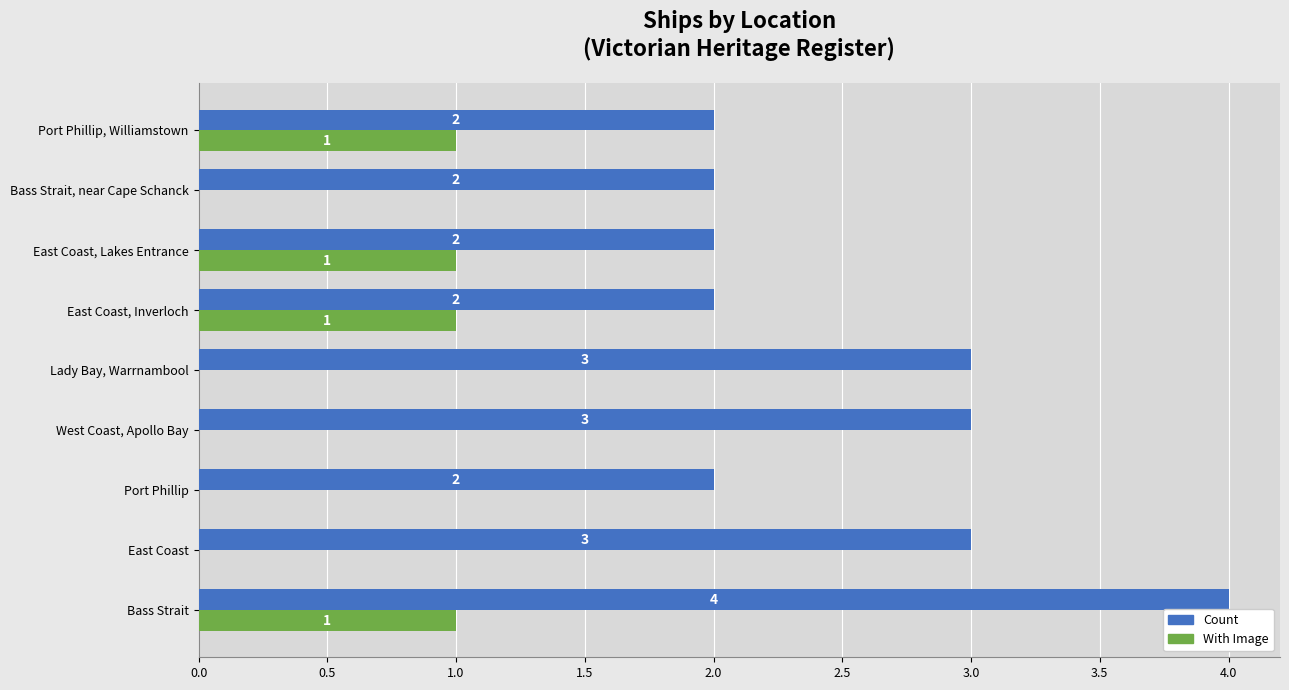

Between Bass Strait and Port Phillip, which series saw the biggest shift?

Count